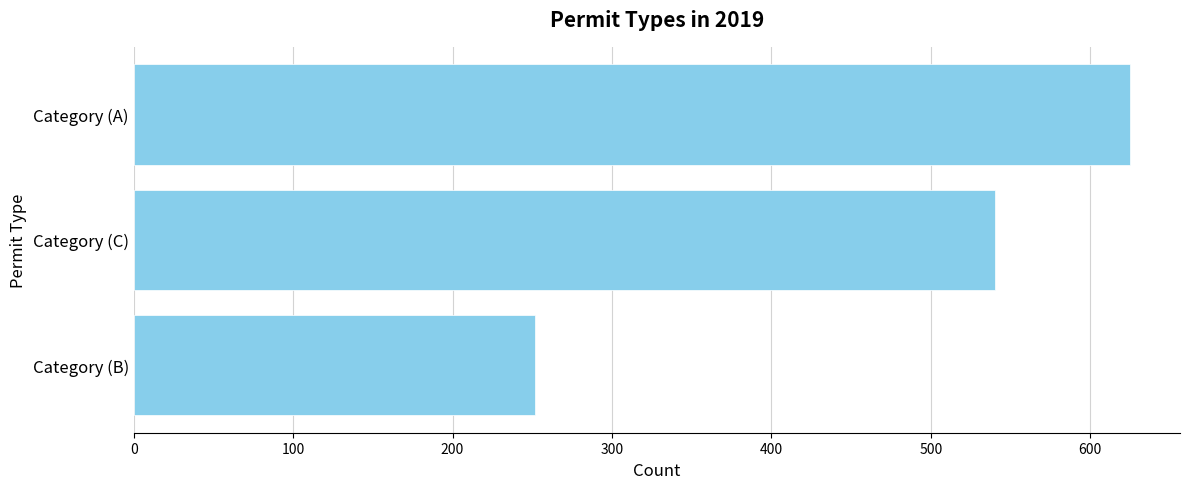

What is the ratio of the value at Category (C) to the value at Category (B)?

2.1